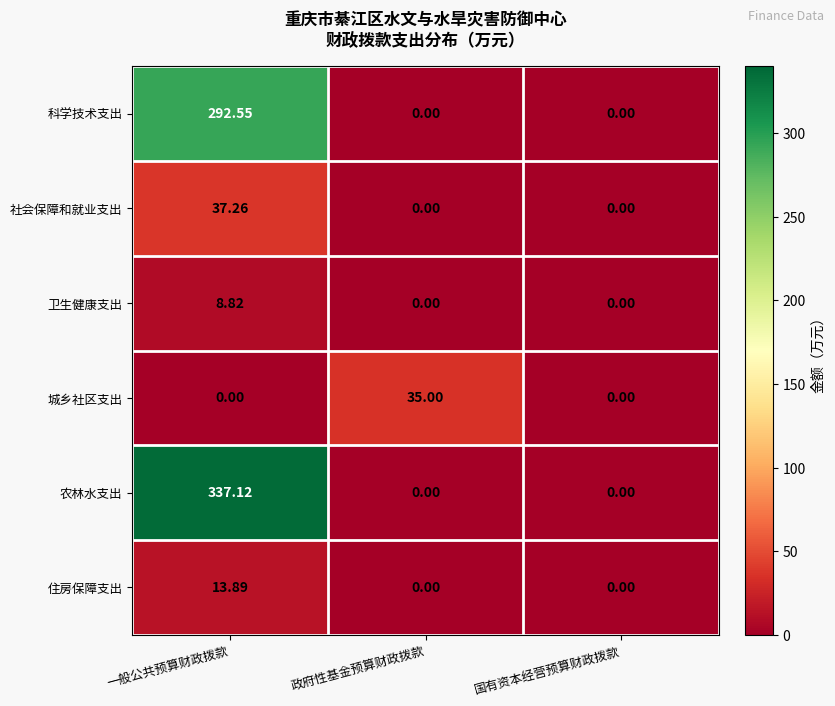

Which series has the largest range (max minus min)?

农林水支出